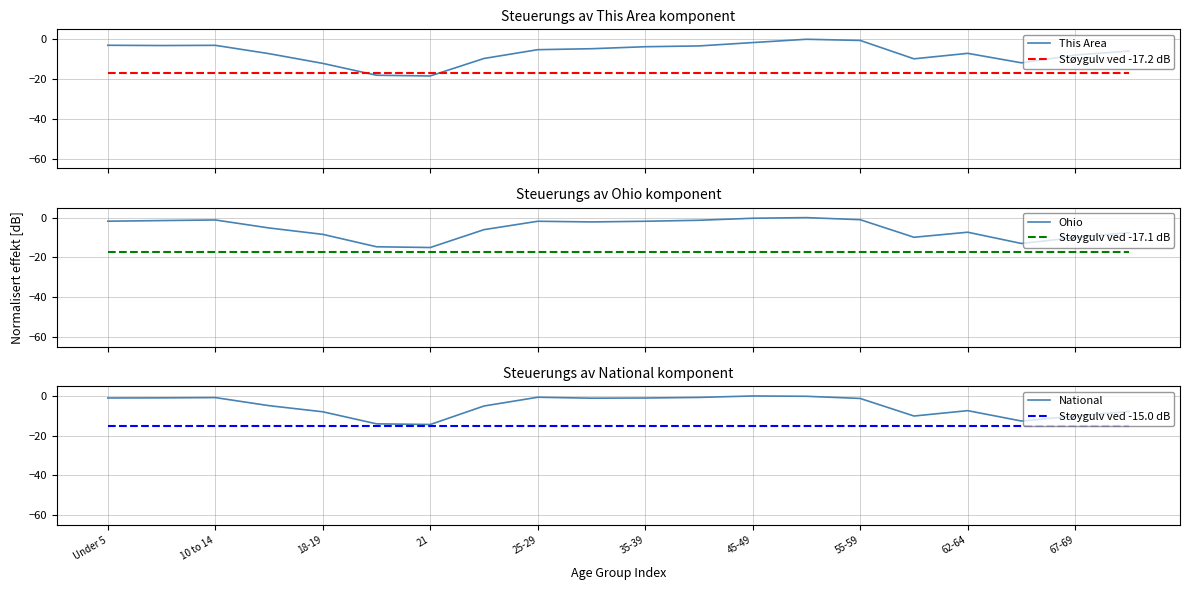

True or false: Ohio and This Area cross at least once.

False